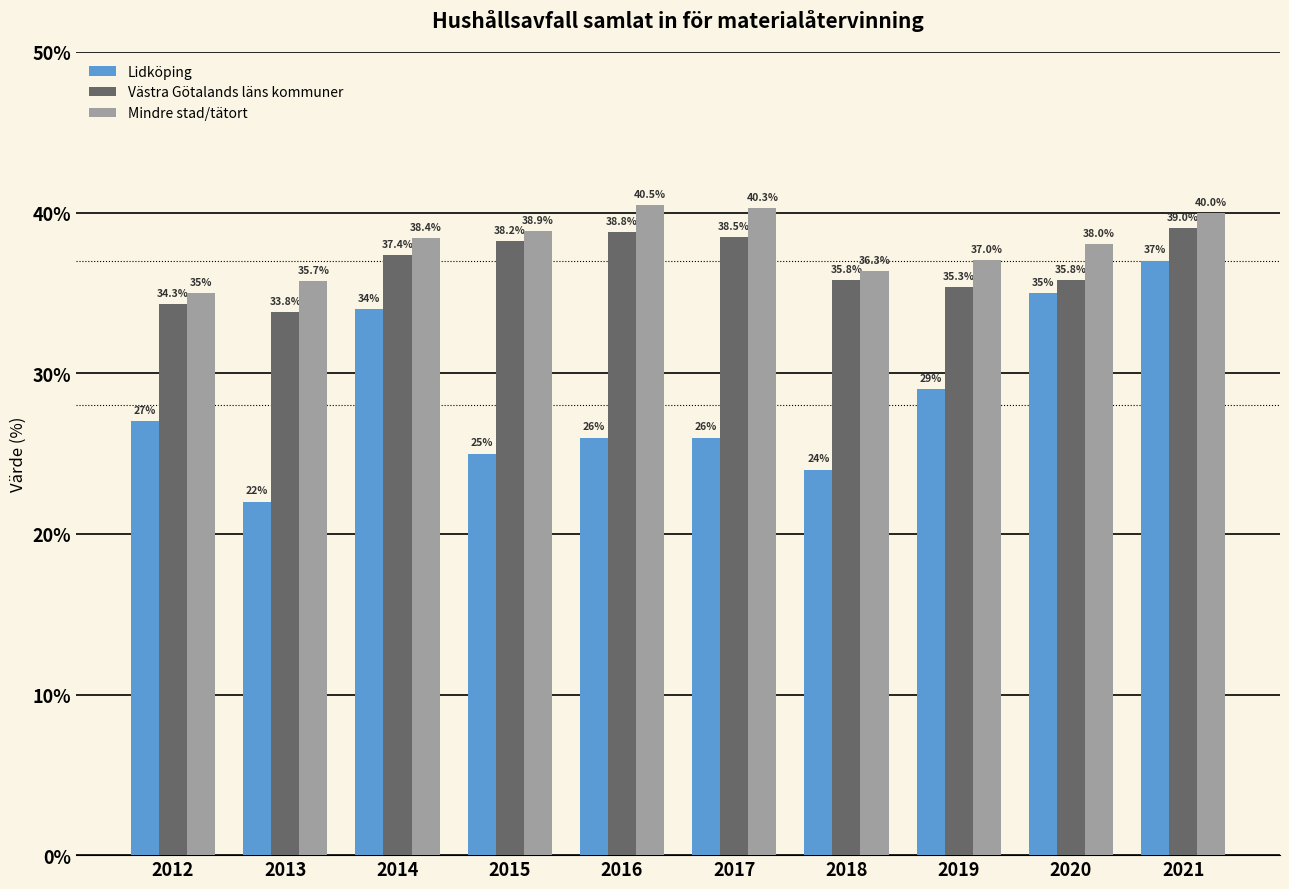

What is the difference between the highest and lowest values at 2015?

13.9